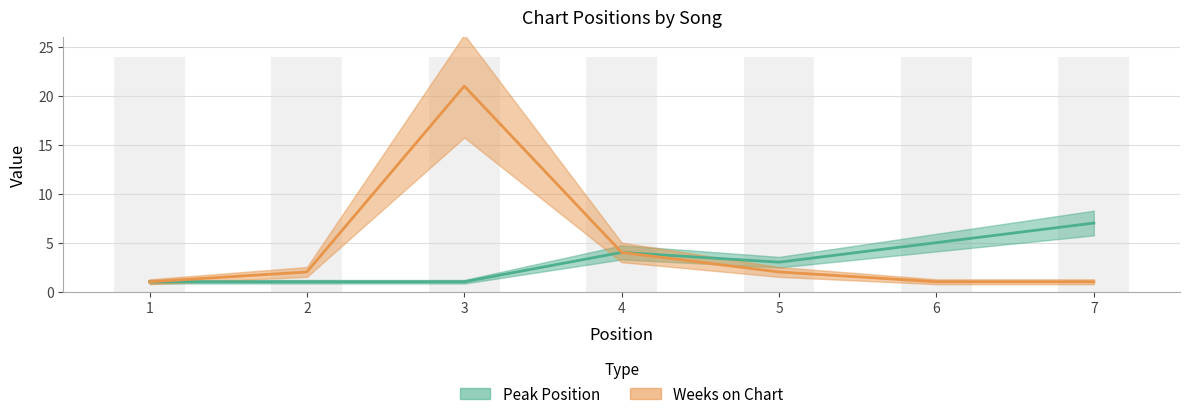

Reading right to left, what are all the values shown in this chart?

Peak Position: 7=7	6=5	5=3	4=4	3=1	2=1	1=1
Weeks on Chart: 7=1	6=1	5=2	4=4	3=21	2=2	1=1